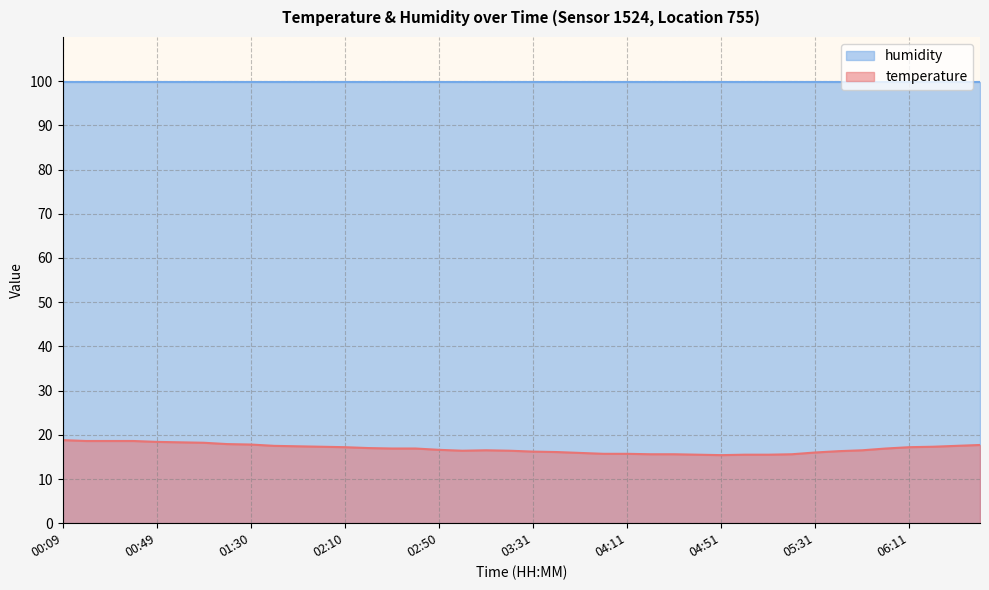

Approximately how many times larger is the value at 06:01 compared to 01:30?

0.9